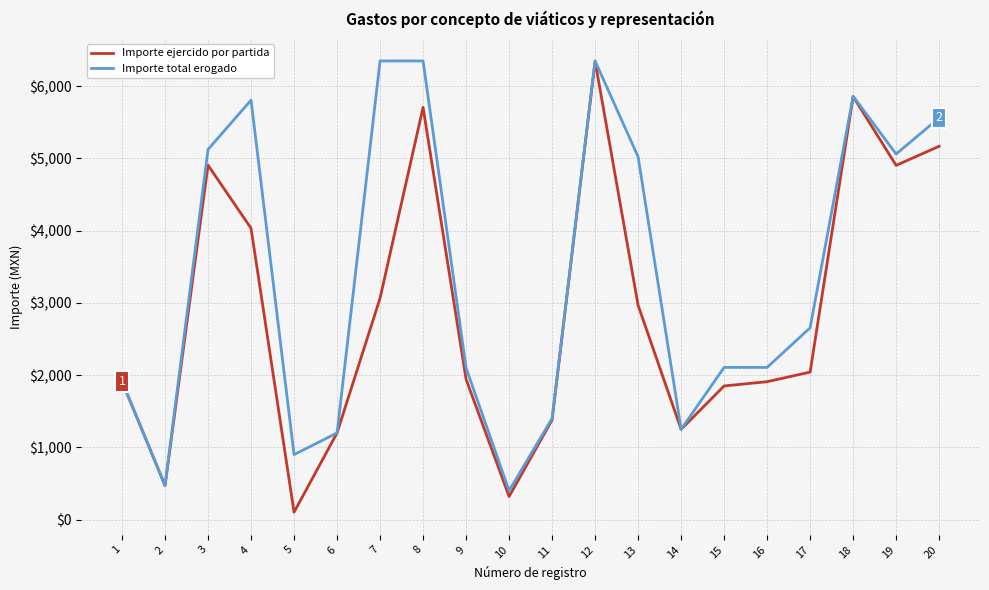

How many series are shown in this chart?

2